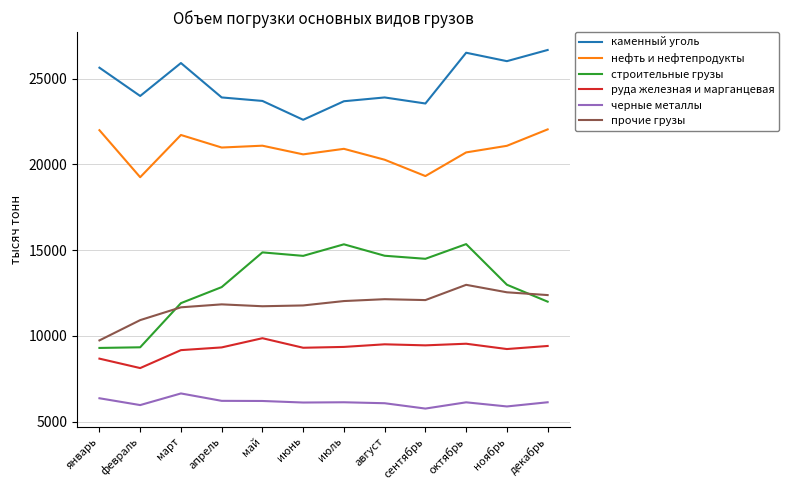

Is this an area chart (filled region under the line)?

No